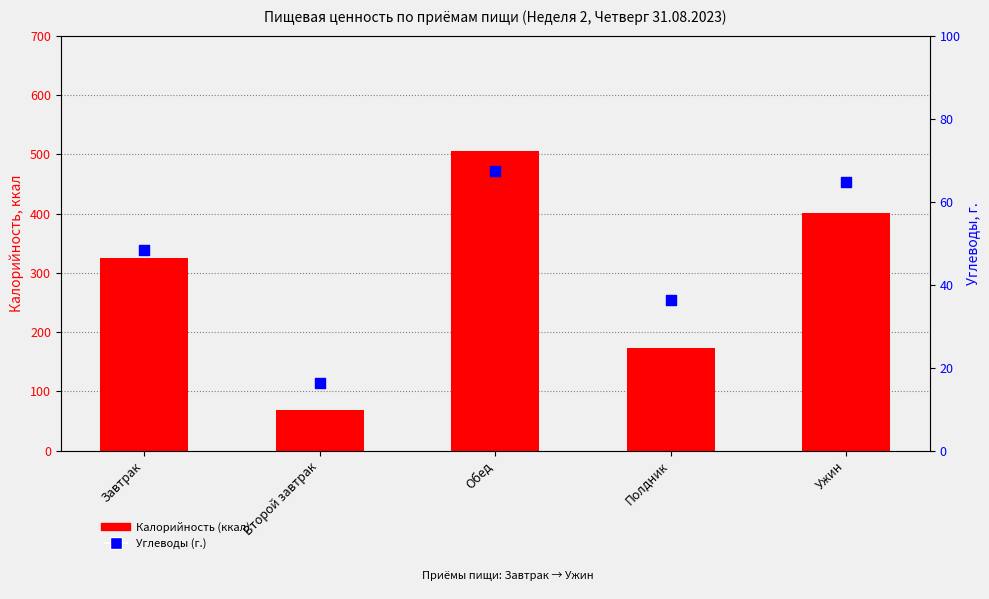

Which series contains the highest Y value?

Калорийность